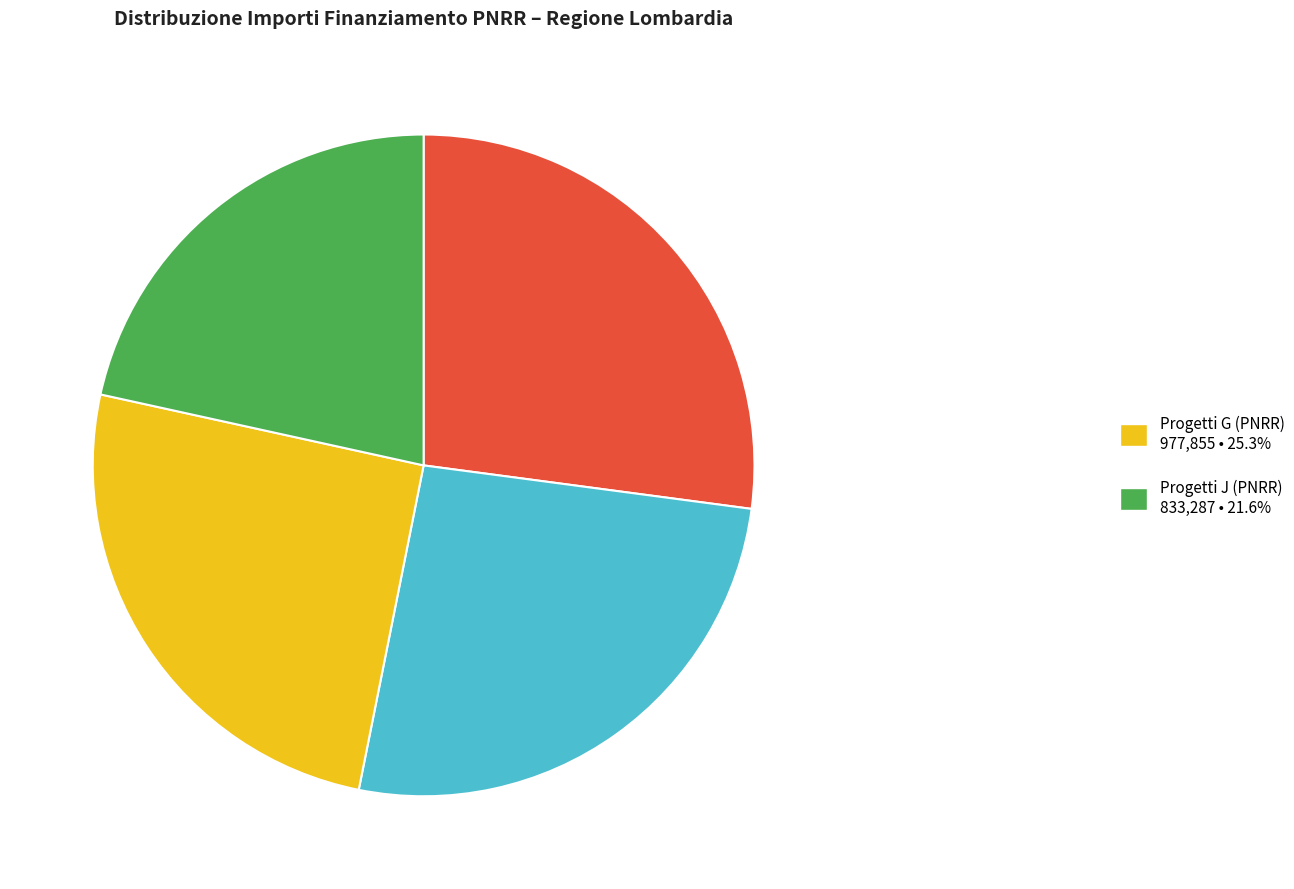

Is there a majority slice in this chart?

No